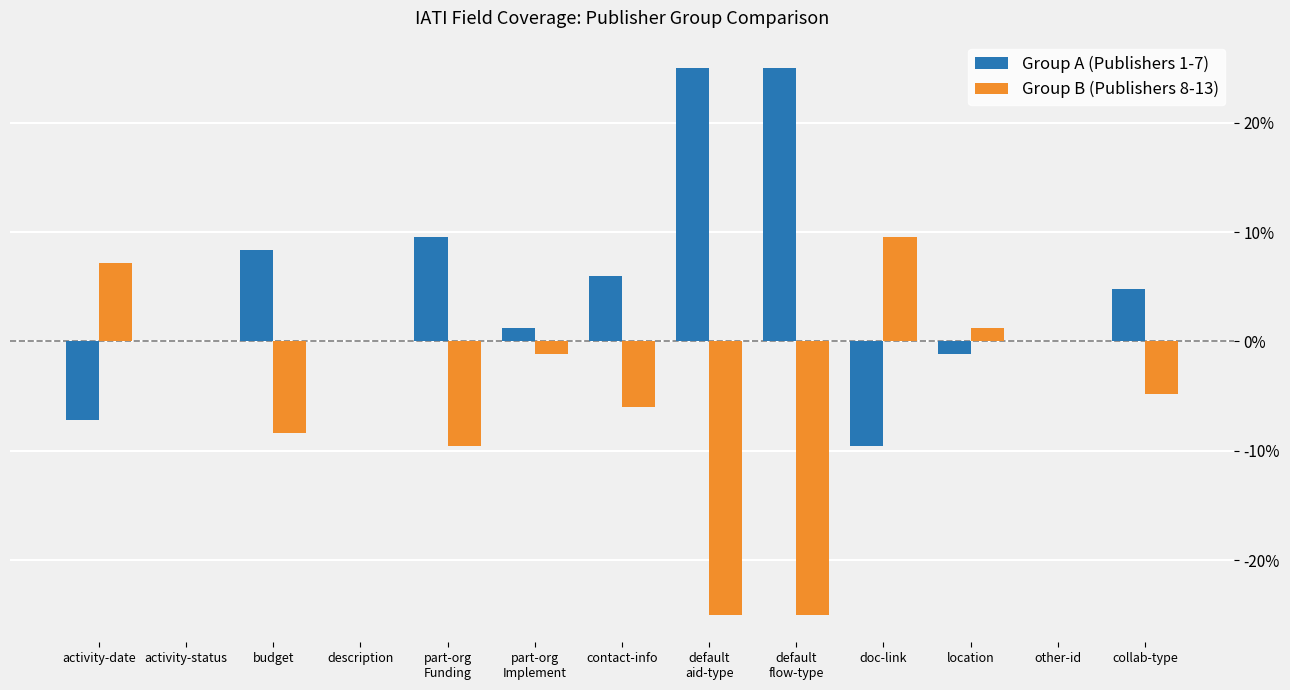

What are all the series names shown in the legend?

Group A (Publishers 1-7), Group B (Publishers 8-13)